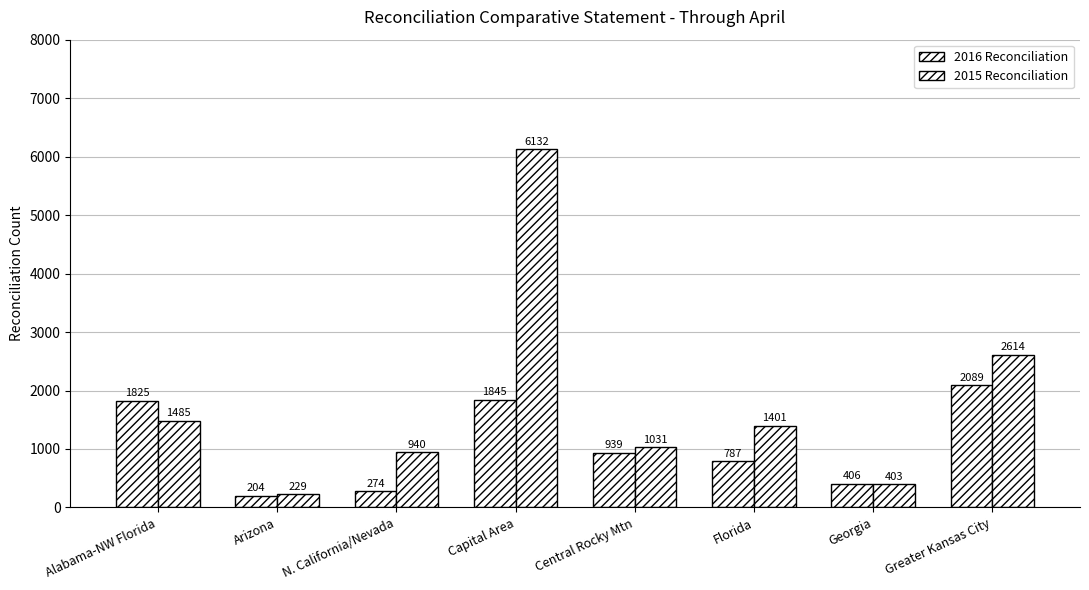

What is the spread (max minus min) of values at Greater Kansas City?

525